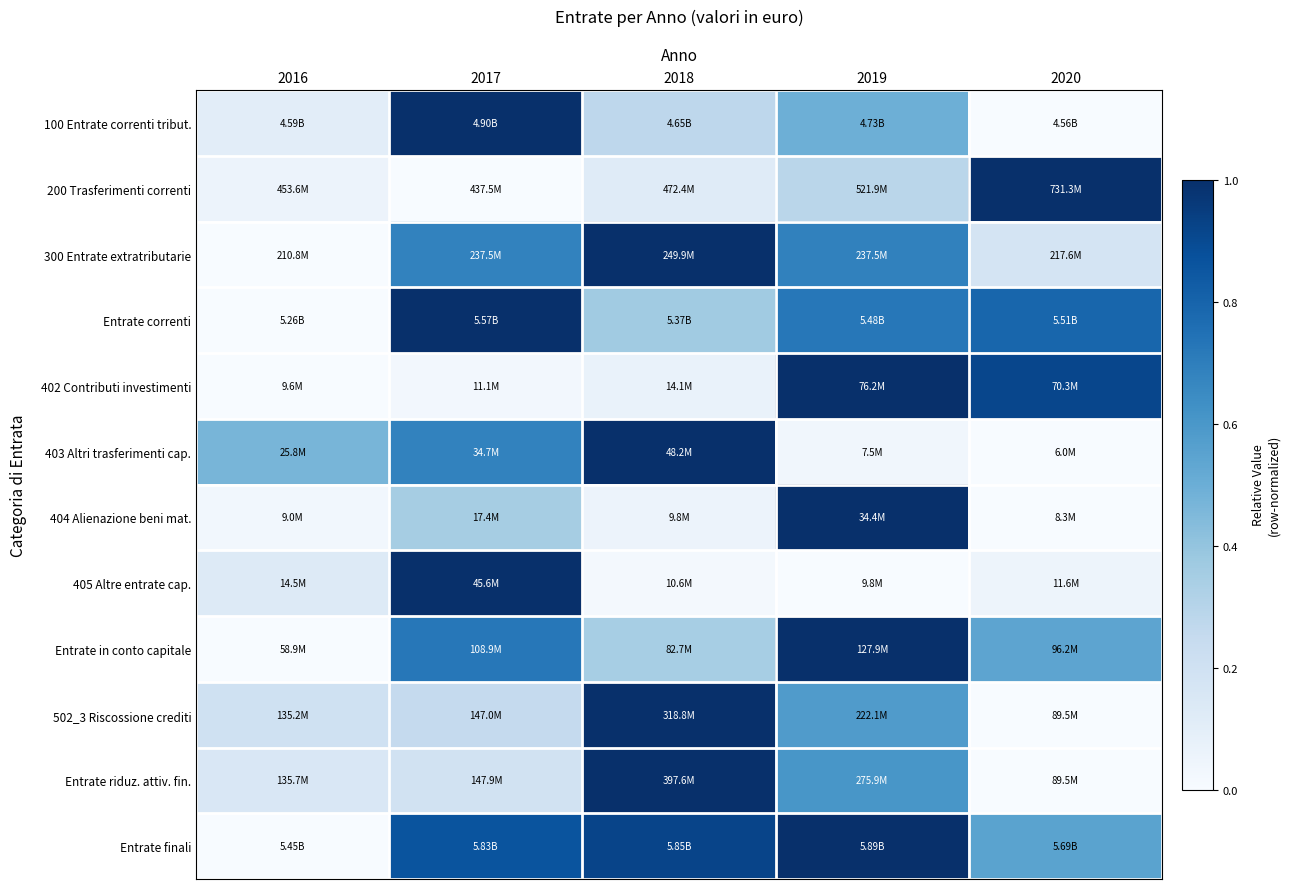

What is the maximum value shown in the chart?

1.0